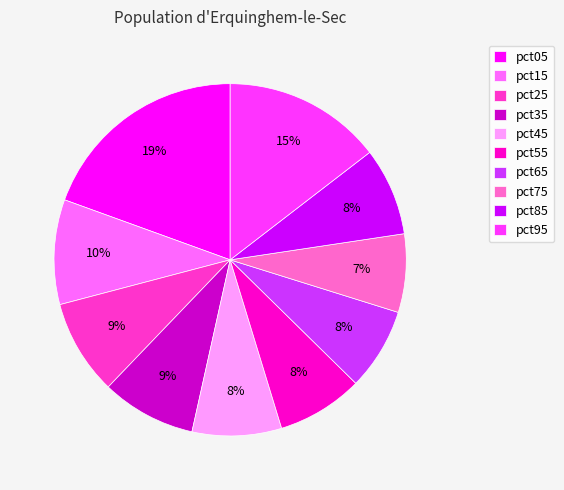

What is the largest slice in the pie chart?

pct05